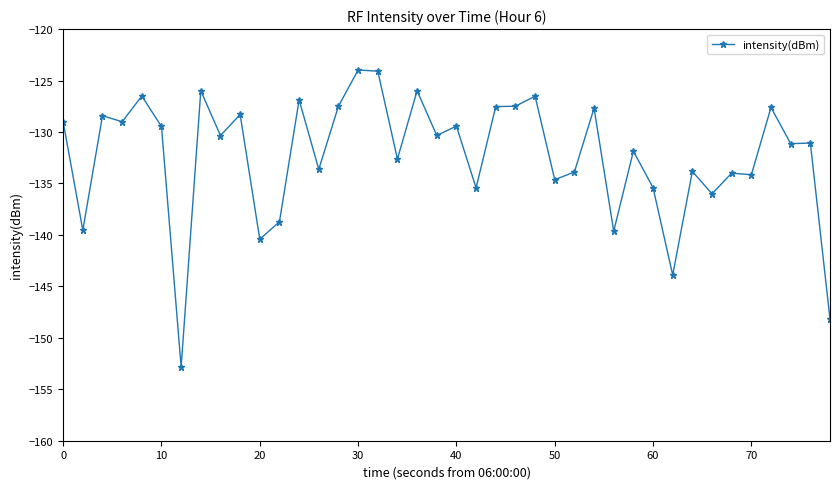

What is the value of the 1st point from the left?

-129.0